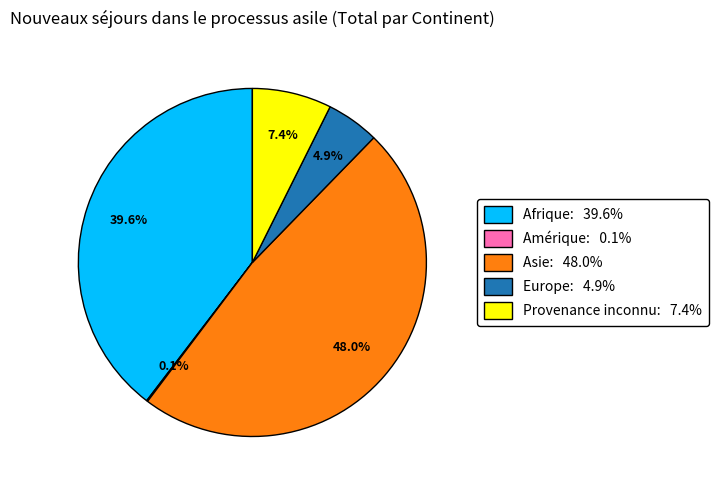

Is Afrique: 39.6% the majority of the pie?

No